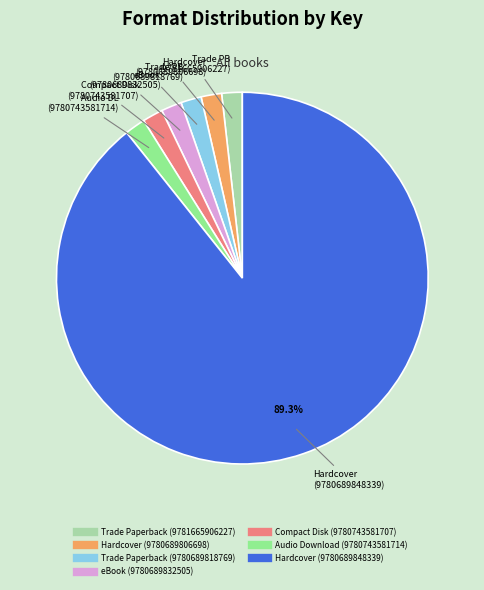

What percentage is the Hardcover (9780689806698) slice, to the nearest percent?

2%